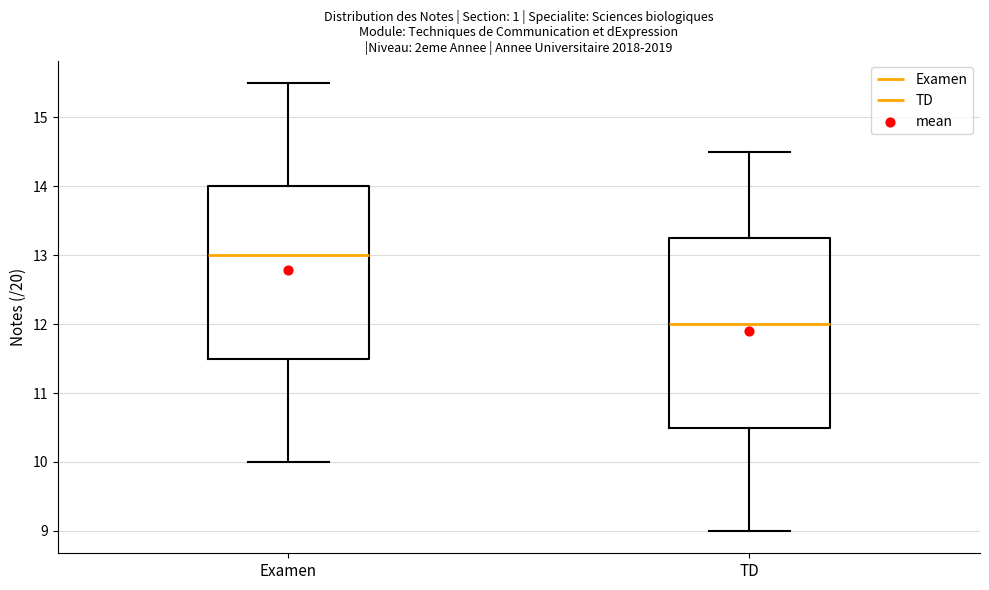

Which box has the highest median line?

Examen